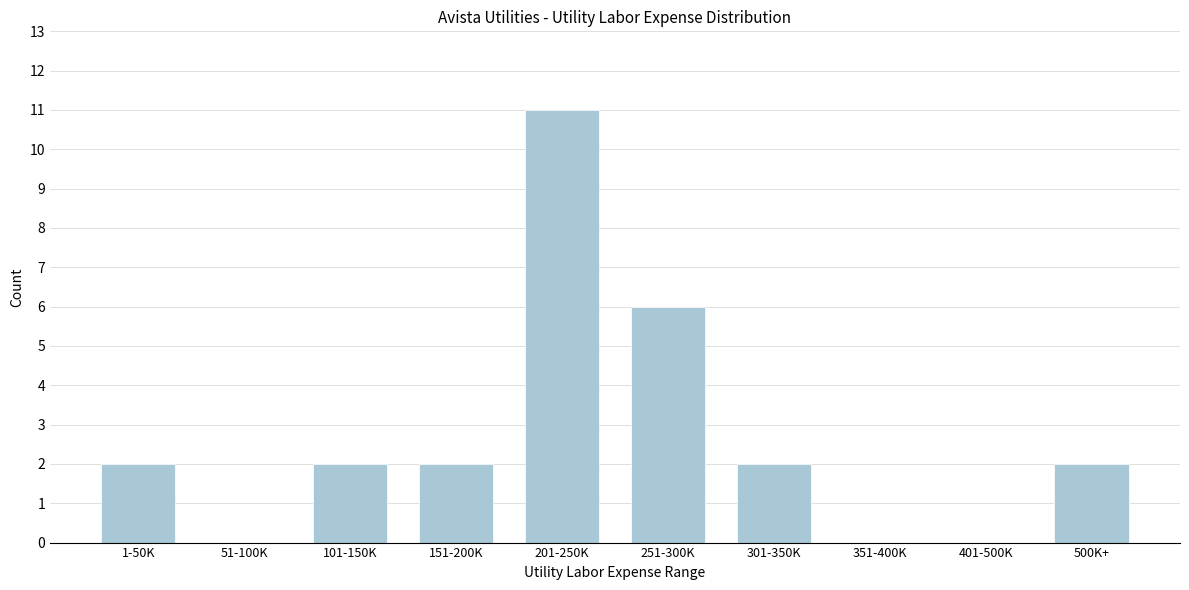

Reading left to right, list all the values displayed in this chart.

1-50K=2	51-100K=0	101-150K=2	151-200K=2	201-250K=11	251-300K=6	301-350K=2	351-400K=0	401-500K=0	500K+=2